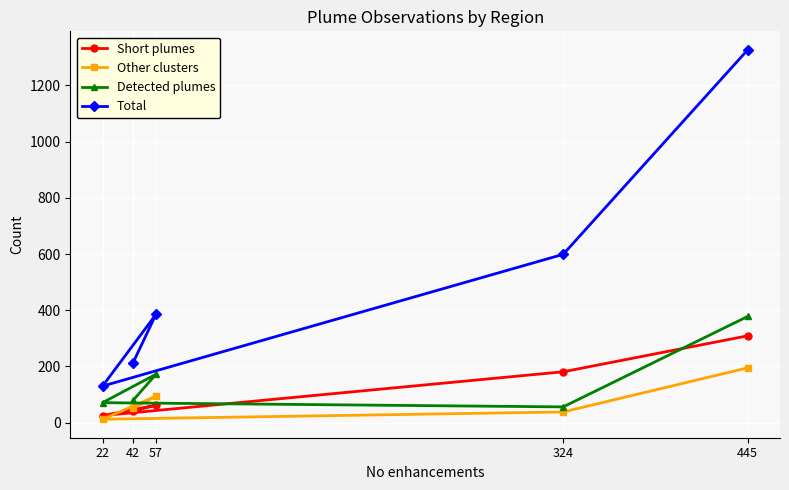

Rank the series by their maximum value, from lowest to highest.

Other clusters, Short plumes, Detected plumes, Total